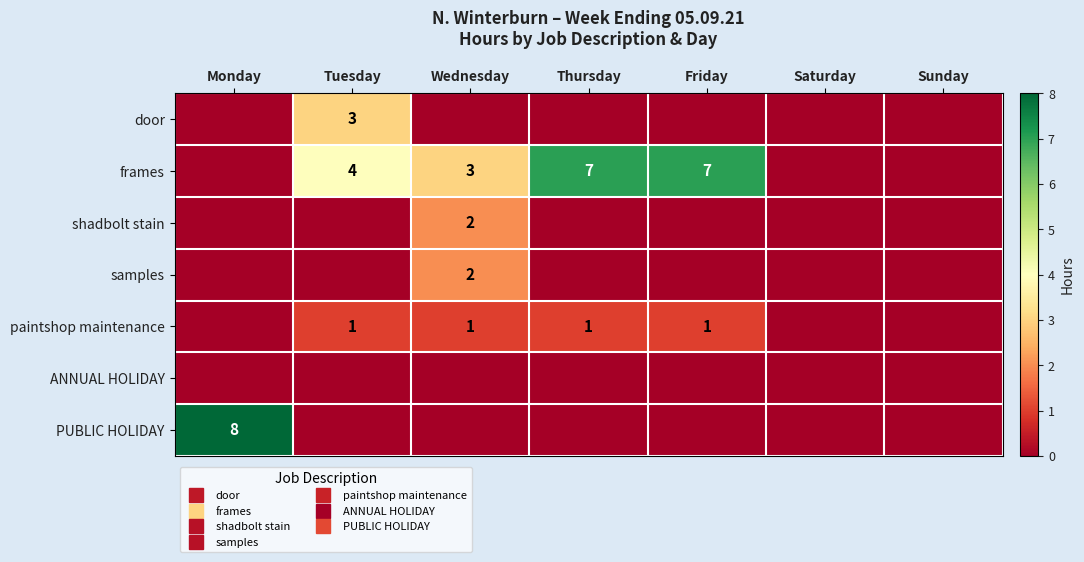

Rank the series at Wednesday from lowest to highest value.

door, ANNUAL HOLIDAY, PUBLIC HOLIDAY, paintshop maintenance, shadbolt stain, samples, frames